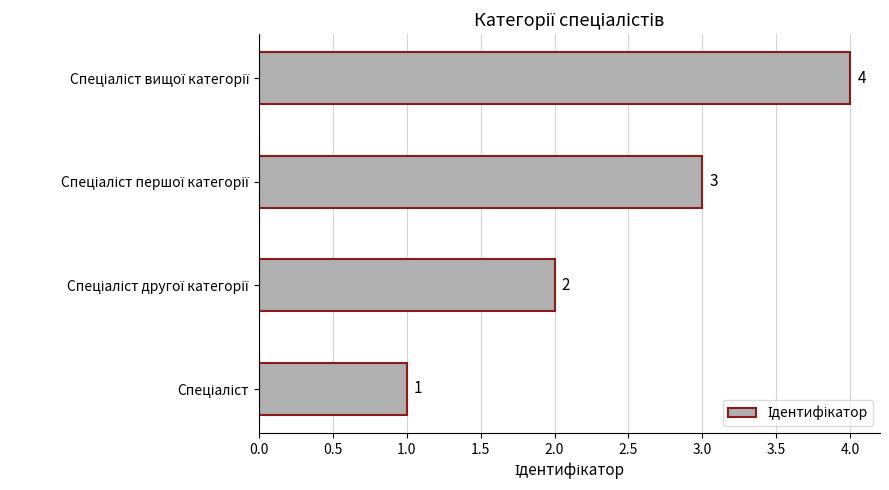

How many values are between 2 and 4?

3